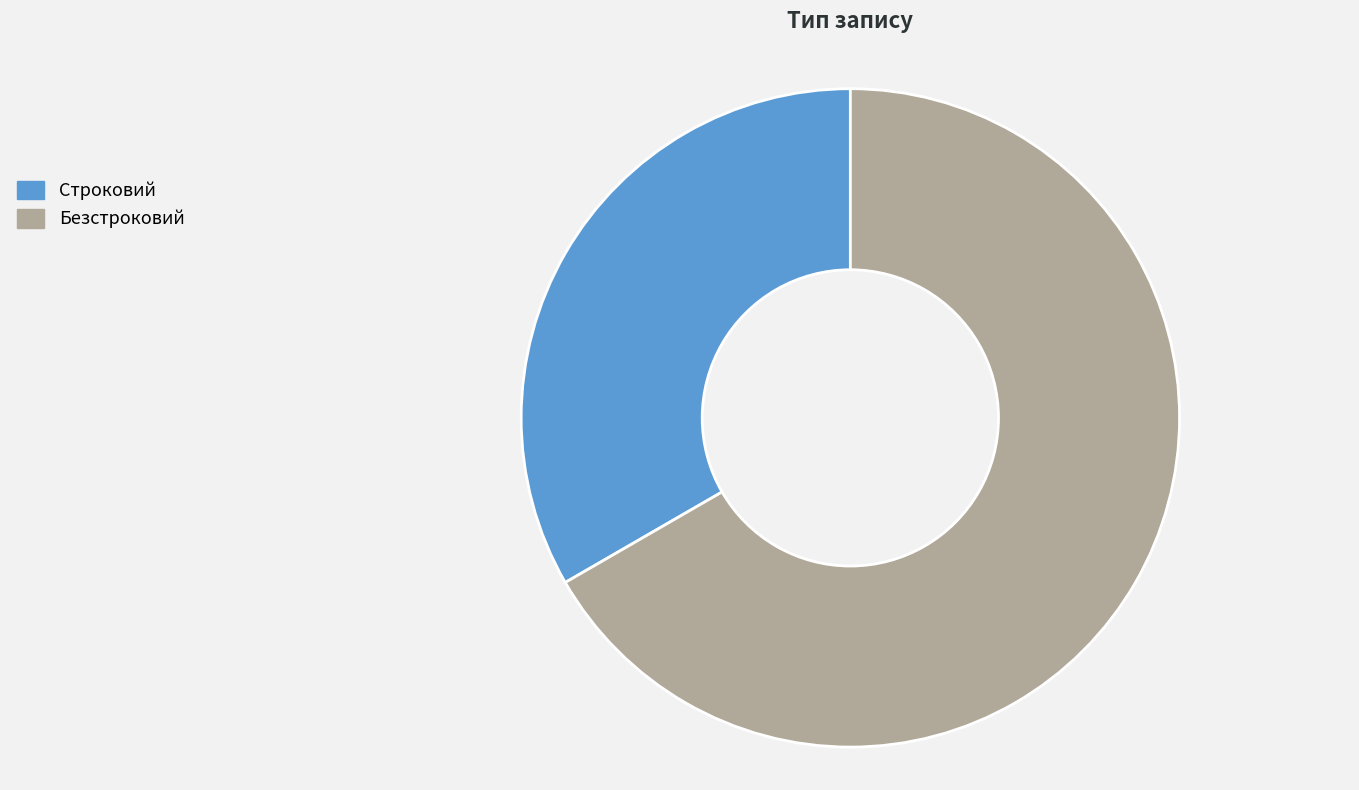

What is the smallest slice in the pie chart?

Строковий